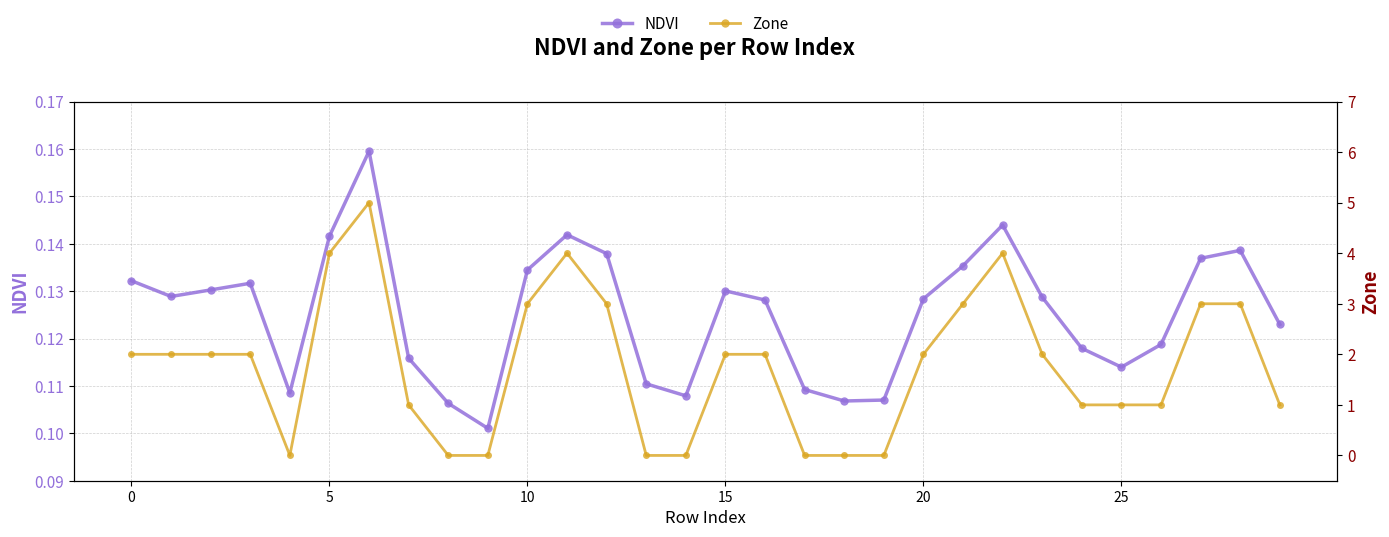

How many values in Zone are above zero?

22